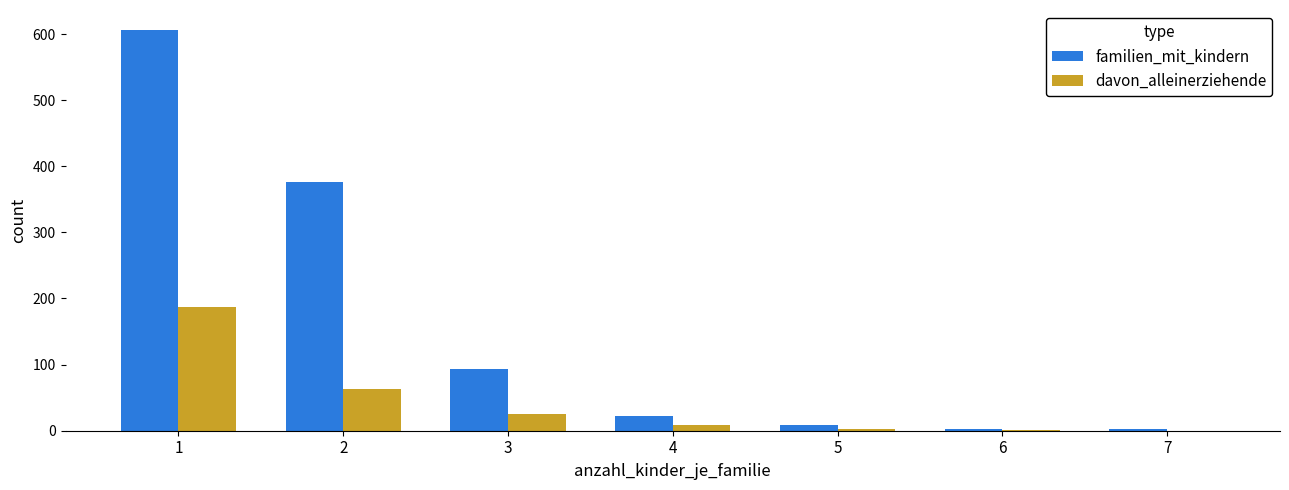

The value of familien_mit_kindern at 6 is 2. True or false?

True